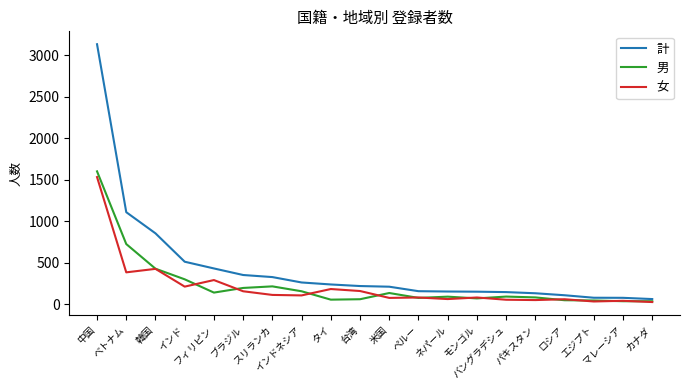

Which series has the largest total across all categories?

計